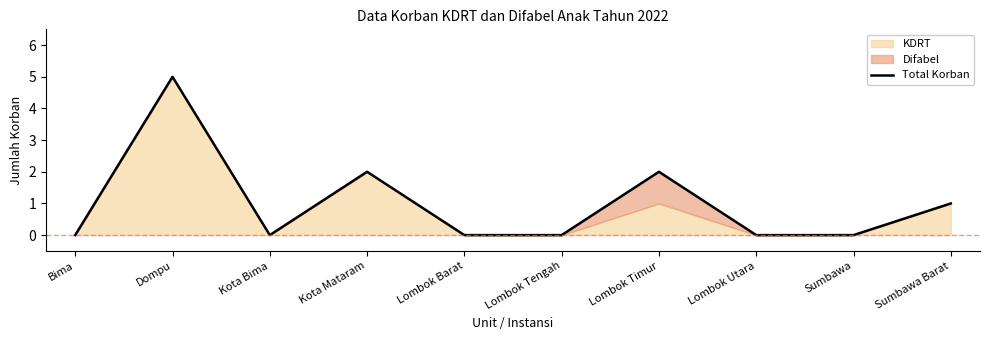

List the labels in order of value, smallest first.

Bima, Kota Bima, Lombok Barat, Lombok Tengah, Lombok Utara, Sumbawa, Sumbawa Barat, Kota Mataram, Lombok Timur, Dompu